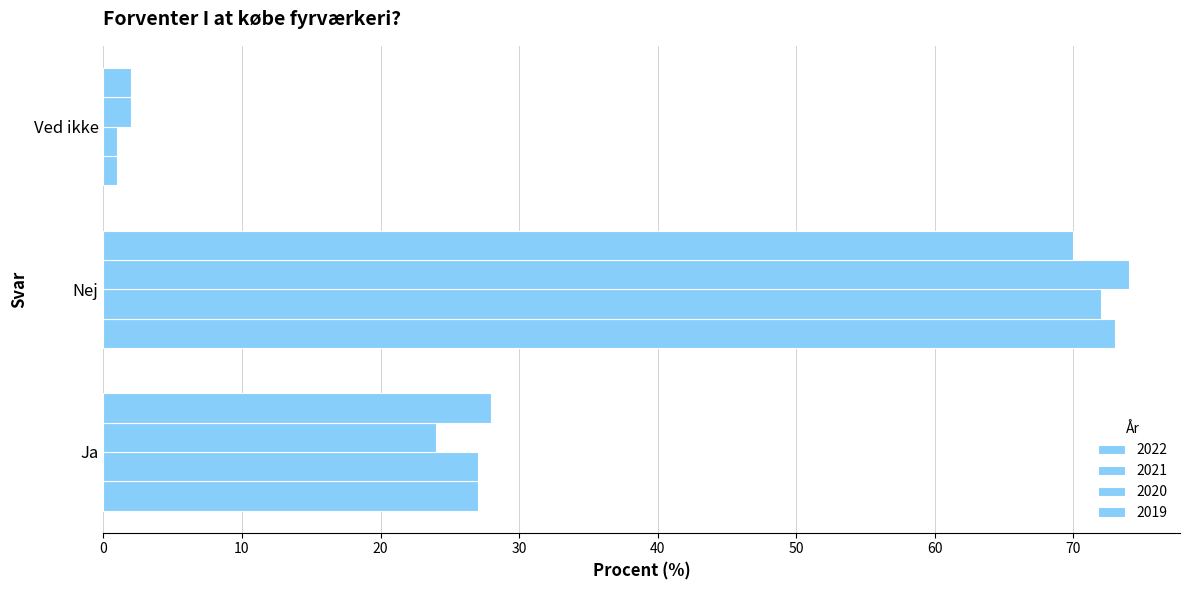

How many 2019 values are between 2 and 70?

3